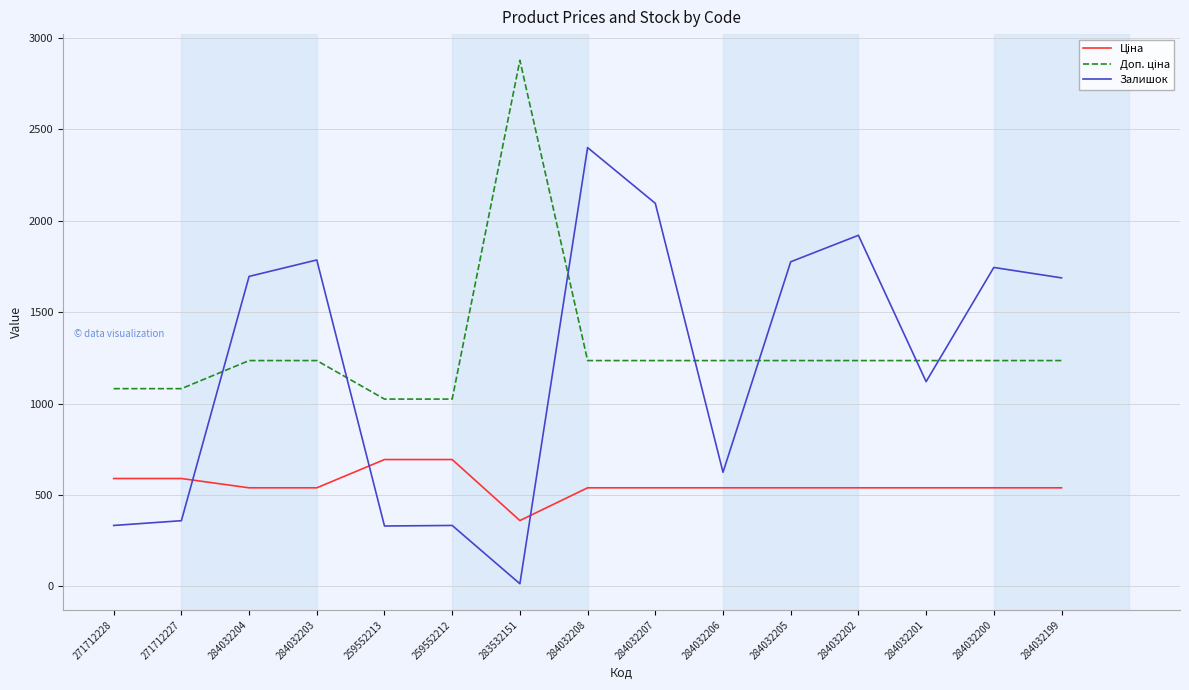

The value of Залишок at 284032204 is 1696.0. True or false?

True